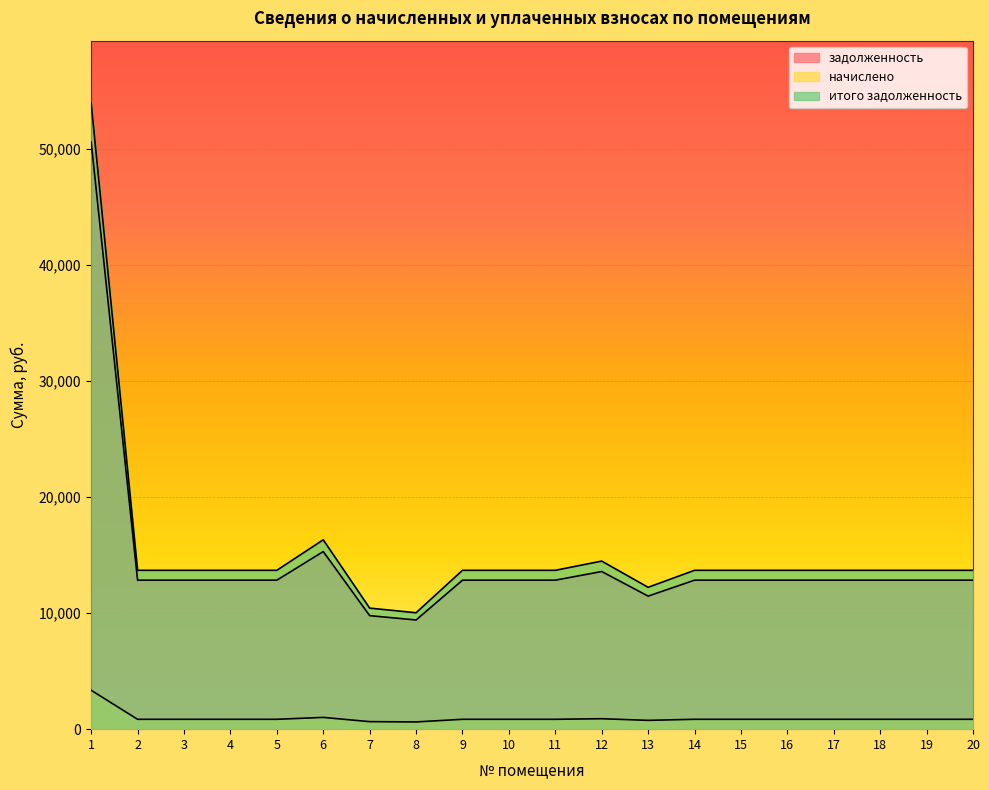

Between 6 and 15, which series saw the biggest shift?

итого задолженность